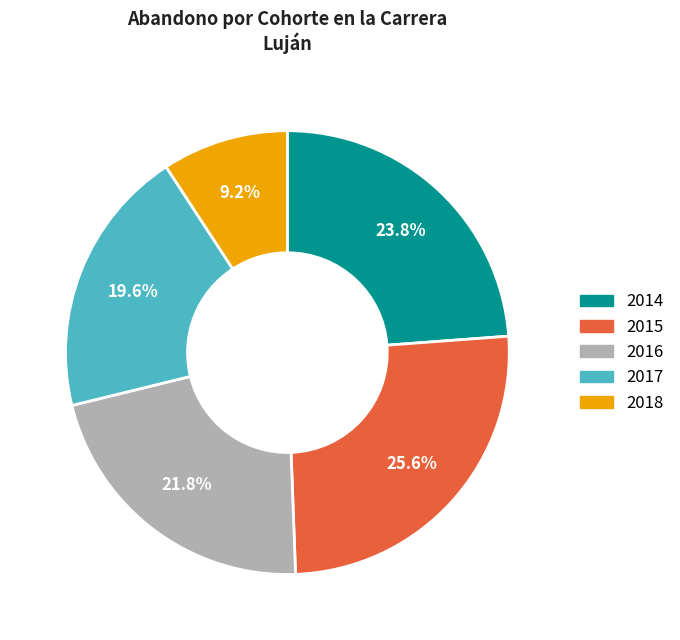

What percentage is the 2017 slice, to the nearest percent?

20%